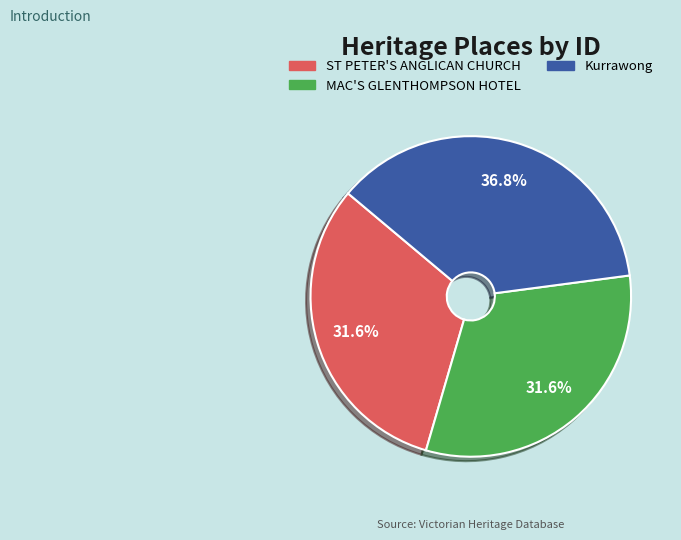

What is the total percentage of Kurrawong and ST PETER'S ANGLICAN CHURCH?

68.4%